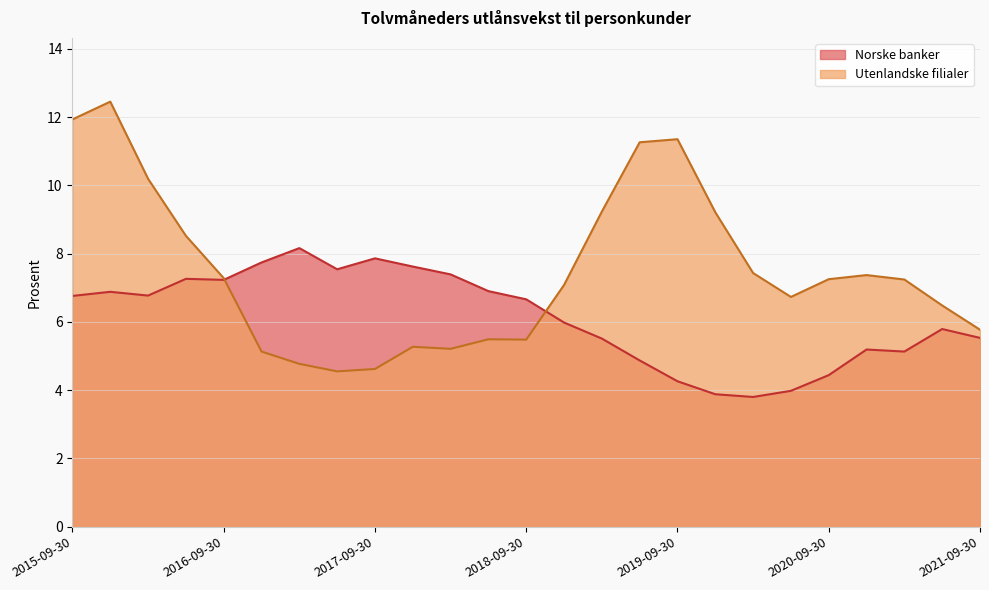

What is the label of the 3rd point from the right?

2021-03-31